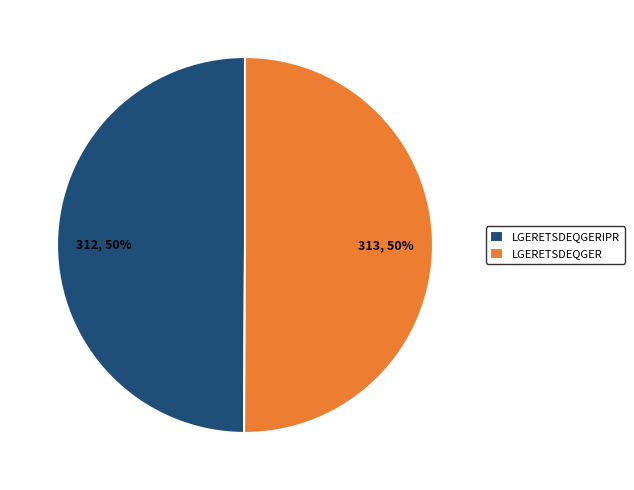

What percentage is the LGERETSDEQGERIPR slice, to the nearest percent?

50%